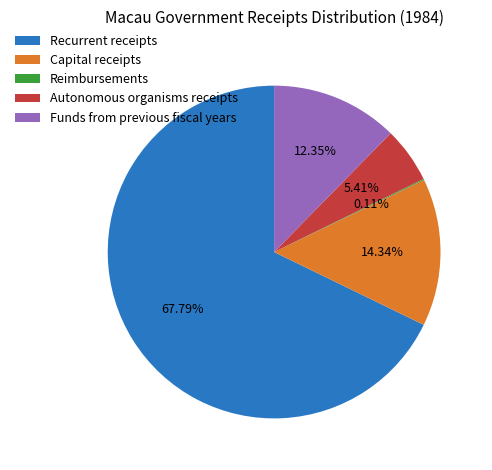

Which slice is the largest?

Recurrent receipts